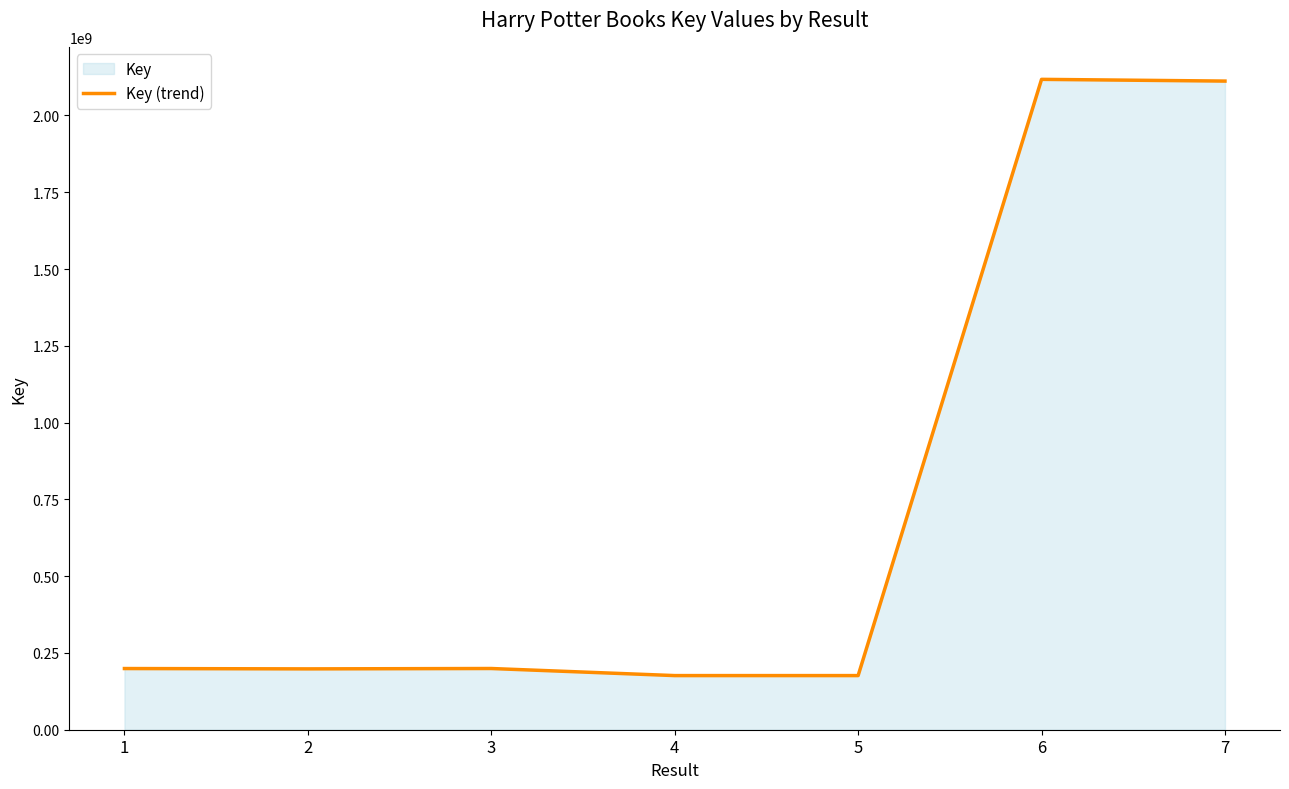

True or false: the data shows 3259227615 at 6.

False